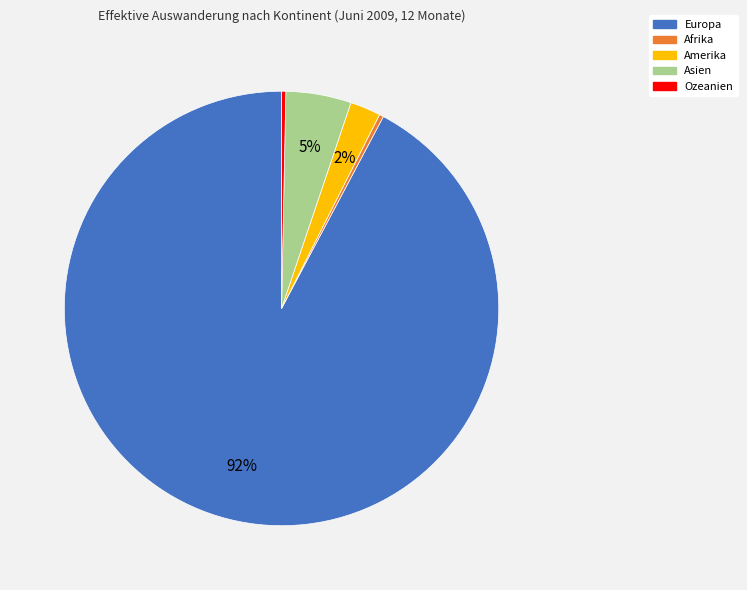

To the nearest percent, what is the combined percentage of Europa and Ozeanien?

93%